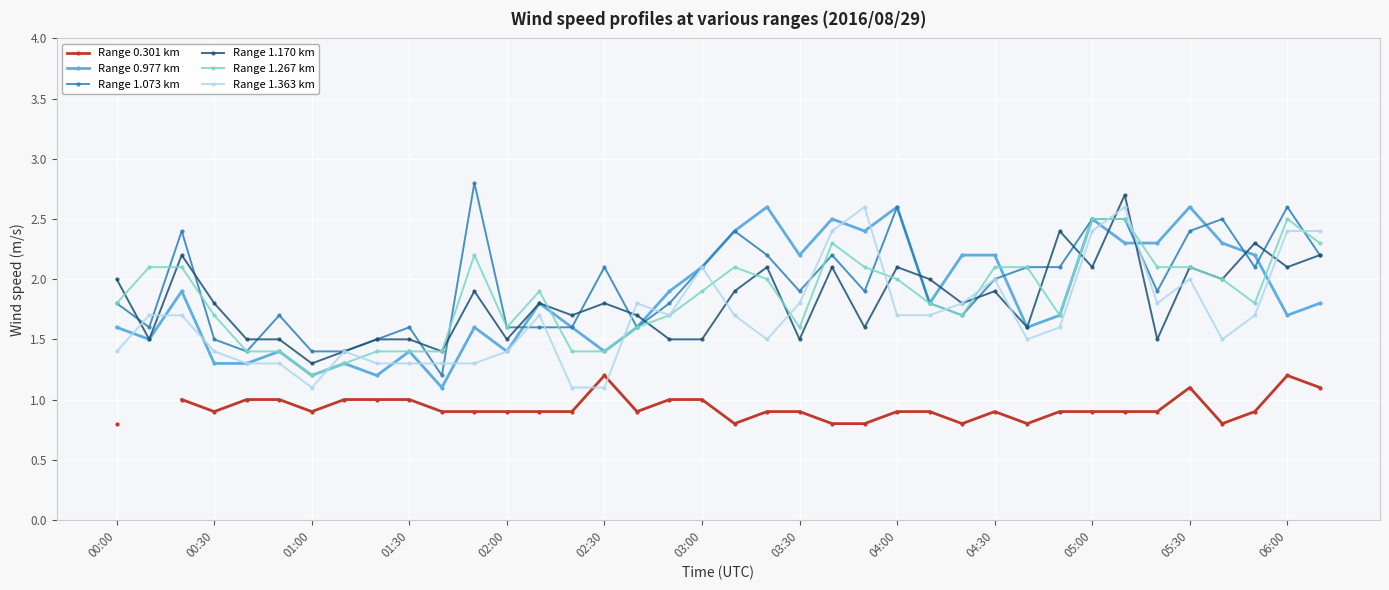

What is the highest value of the Range 1.363 km series?

2.6